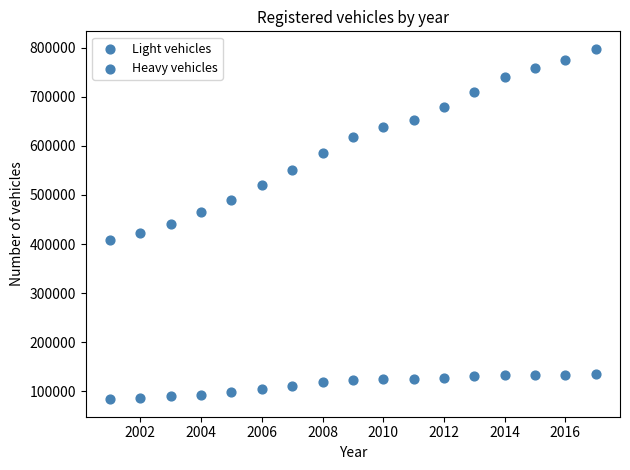

How many data points are displayed?

34